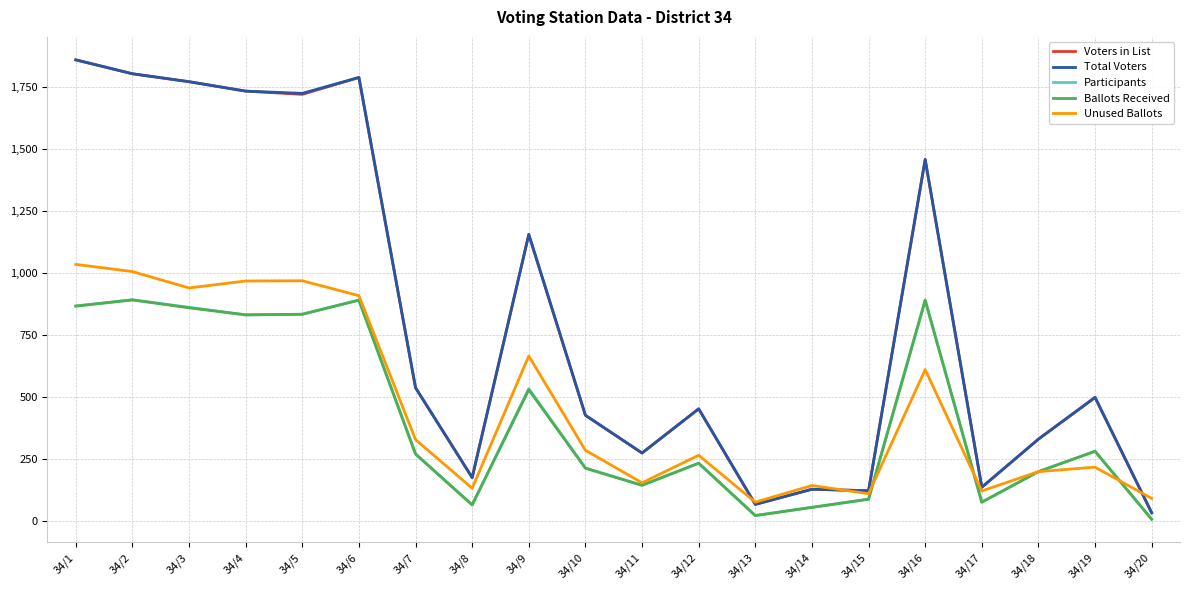

The value of Participants at 34/6 is 211. True or false?

False